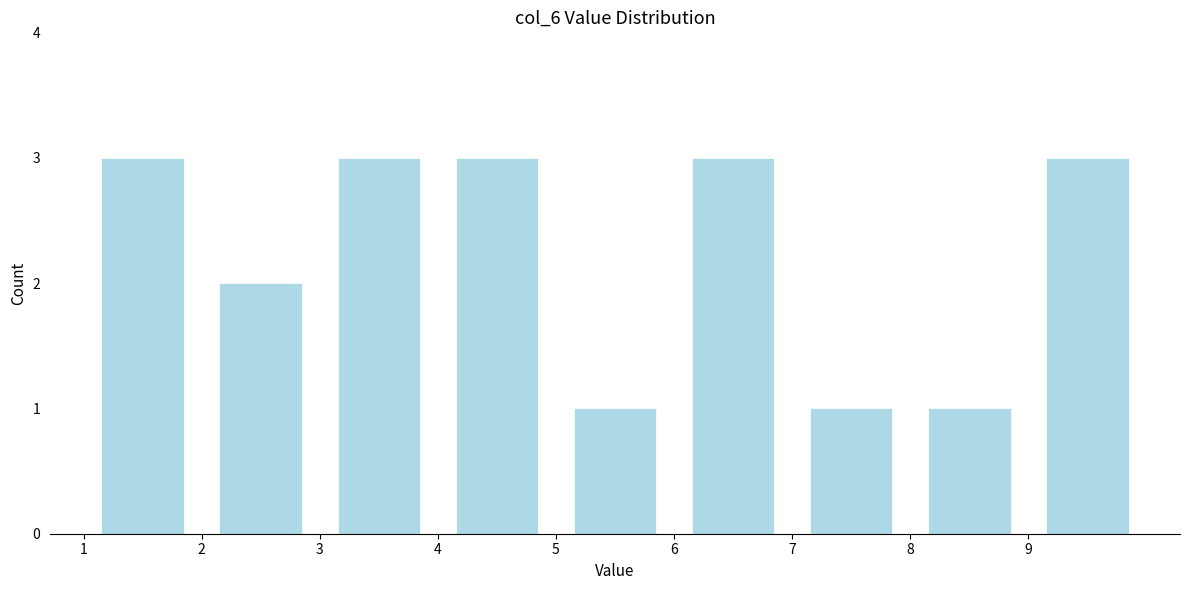

Reading left to right, list every bar in this chart as the range it spans on the x-axis followed by its height. The values are not printed on the chart, so give them approximately, as read against the axis.

1 to 2: 3
2 to 3: 2
3 to 4: 3
4 to 5: 3
5 to 6: 1
6 to 7: 3
7 to 8: 1
8 to 9: 1
9 to 10: 3